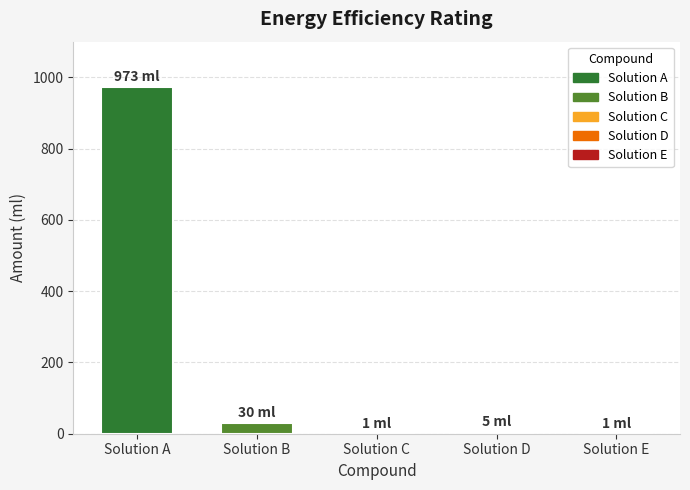

What is the sum of all values?

1010